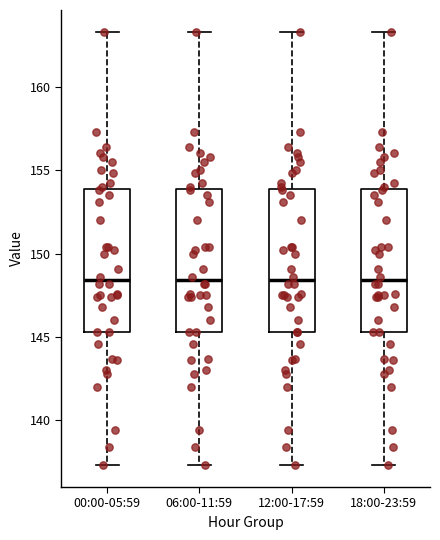

Reading left to right, read every box against the y-axis: the position of its median line, the range the box covers, and the ends of its whiskers. The values are not printed on the chart, so give them approximately, as read against the axis.

00:00-05:59: median 148.5, box 145.5 to 154.0, whiskers 137.5 to 163.5
06:00-11:59: median 148.5, box 145.5 to 154.0, whiskers 137.5 to 163.5
12:00-17:59: median 148.5, box 145.5 to 154.0, whiskers 137.5 to 163.5
18:00-23:59: median 148.5, box 145.5 to 154.0, whiskers 137.5 to 163.5